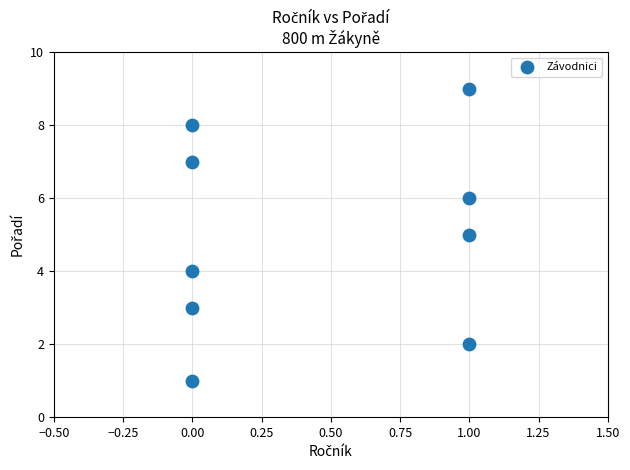

What is the range of Y values (max minus min)?

8